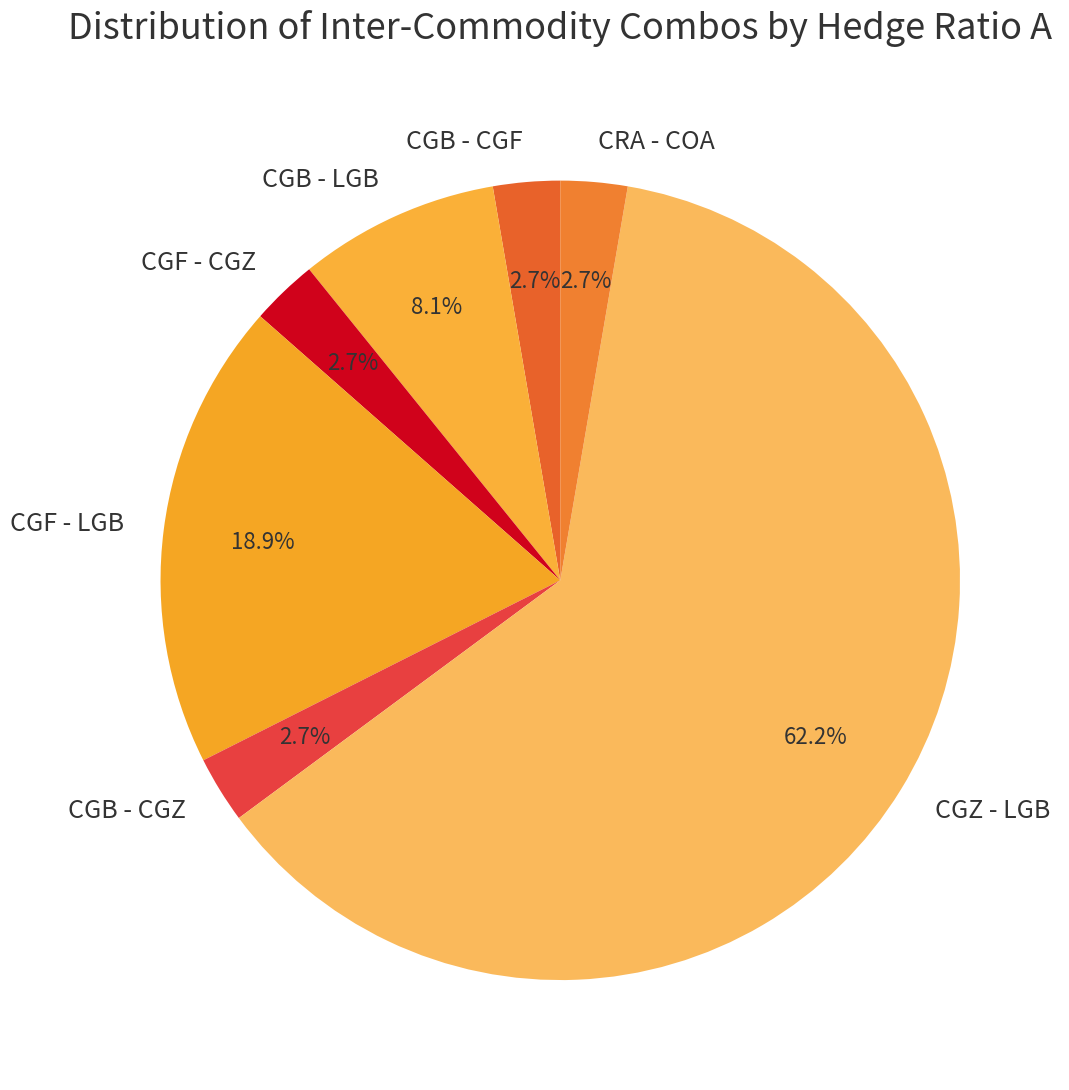

Approximately how many times larger is the value at CGB - CGZ compared to CGB - CGF?

1.0